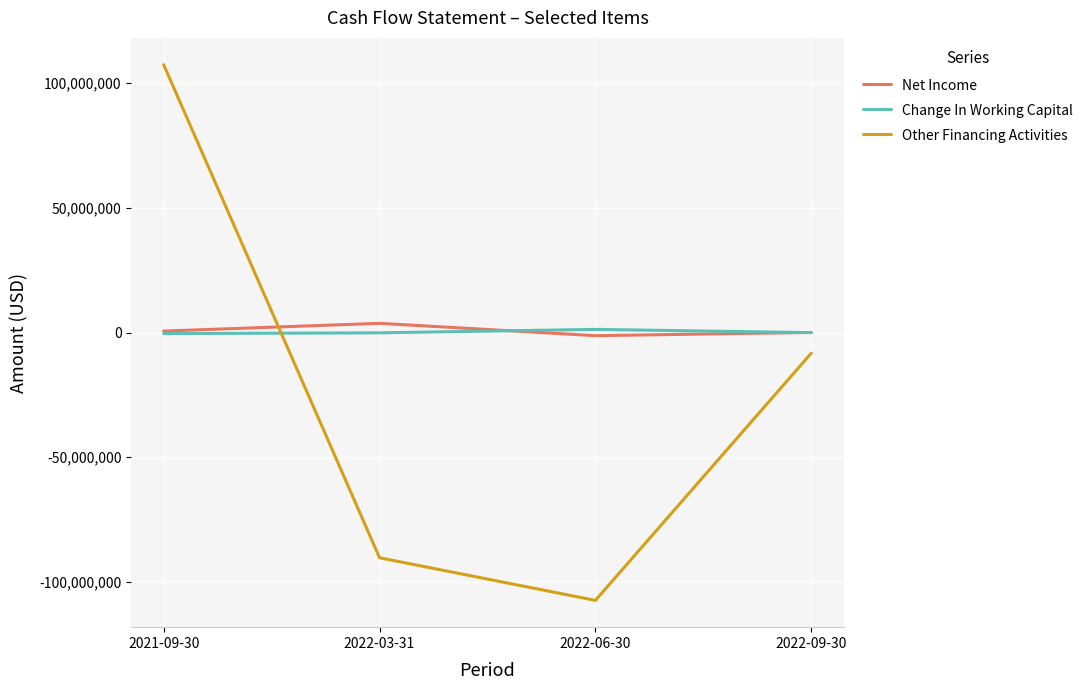

What is the maximum value shown in the chart?

107424123